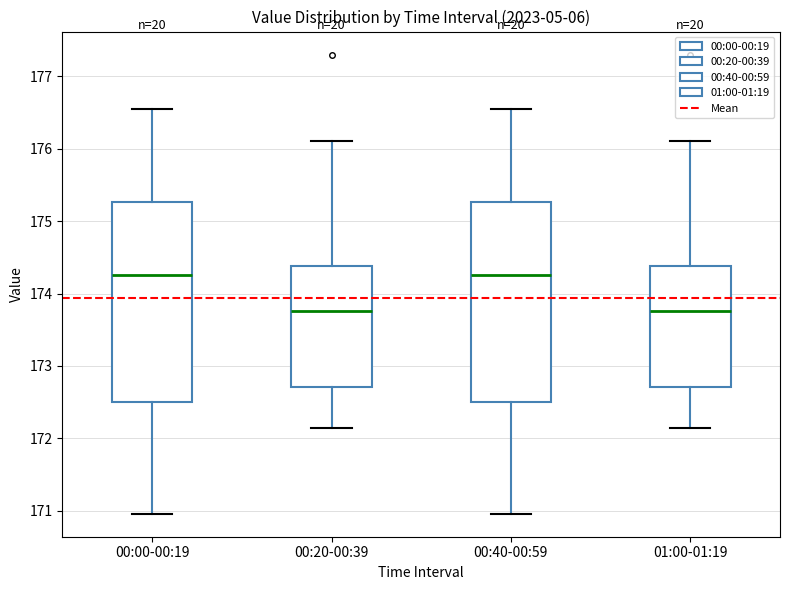

Reading left to right, read every box against the y-axis: the position of its median line, the range the box covers, and the ends of its whiskers. The values are not printed on the chart, so give them approximately, as read against the axis.

00:00-00:19: median 174.3, box 172.5 to 175.3, whiskers 171.0 to 176.6
00:20-00:39: median 173.8, box 172.7 to 174.4, whiskers 172.2 to 176.1
00:40-00:59: median 174.3, box 172.5 to 175.3, whiskers 171.0 to 176.6
01:00-01:19: median 173.8, box 172.7 to 174.4, whiskers 172.2 to 176.1